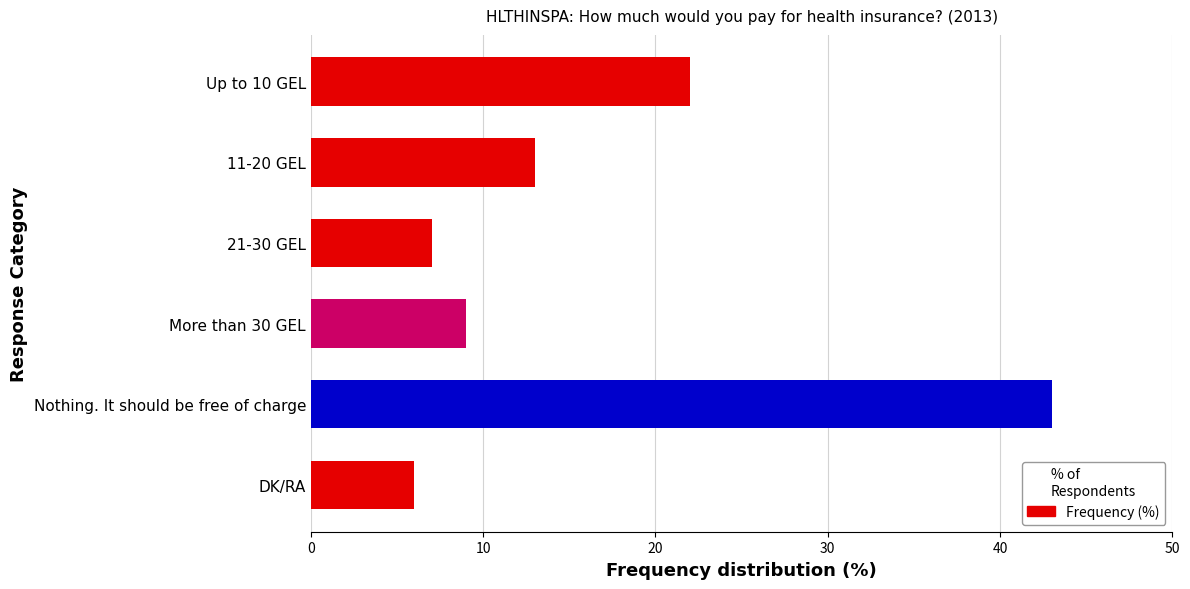

Which has a higher value, 21-30 GEL or Nothing. It should be free of charge?

Nothing. It should be free of charge